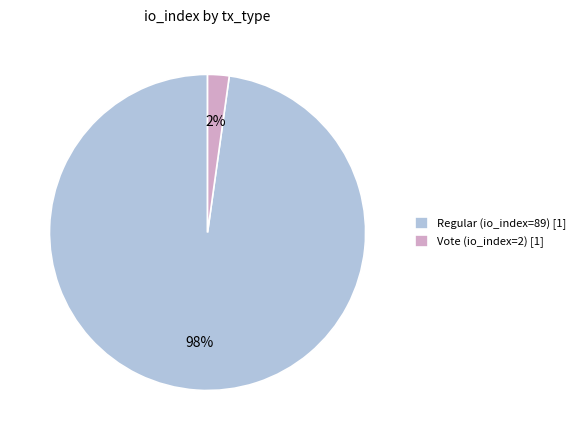

To the nearest percent, what portion does Regular (io_index=89) represent?

98%